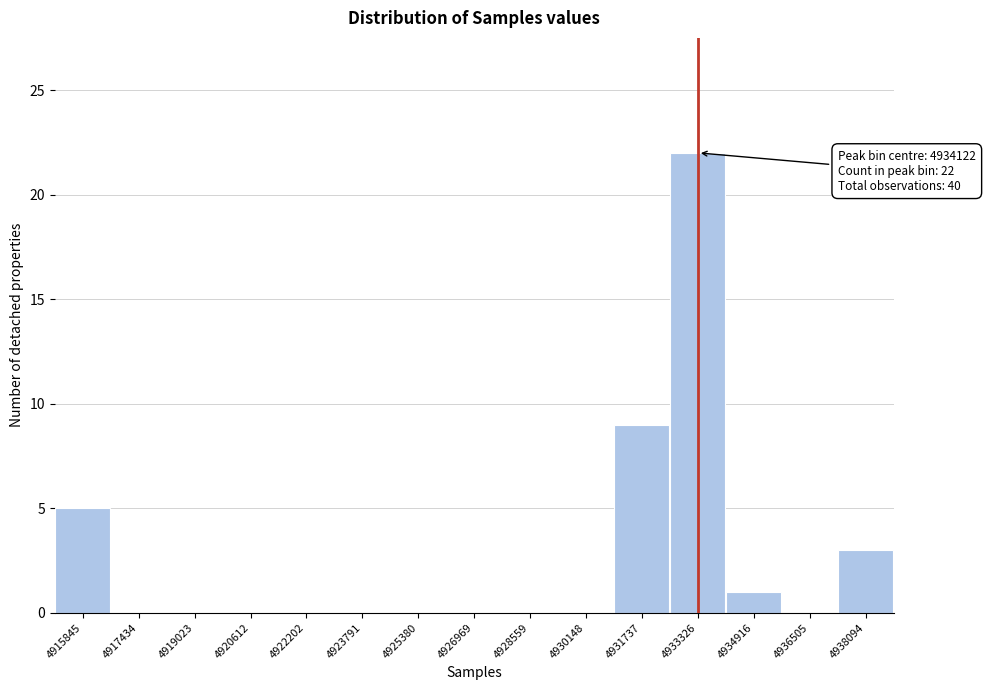

Reading left to right, what are all the values shown in this chart?

4915845=5	4917434=0	4919023=0	4920612=0	4922202=0	4923791=0	4925380=0	4926969=0	4928559=0	4930148=0	4931737=9	4933326=22	4934916=1	4936505=0	4938094=3